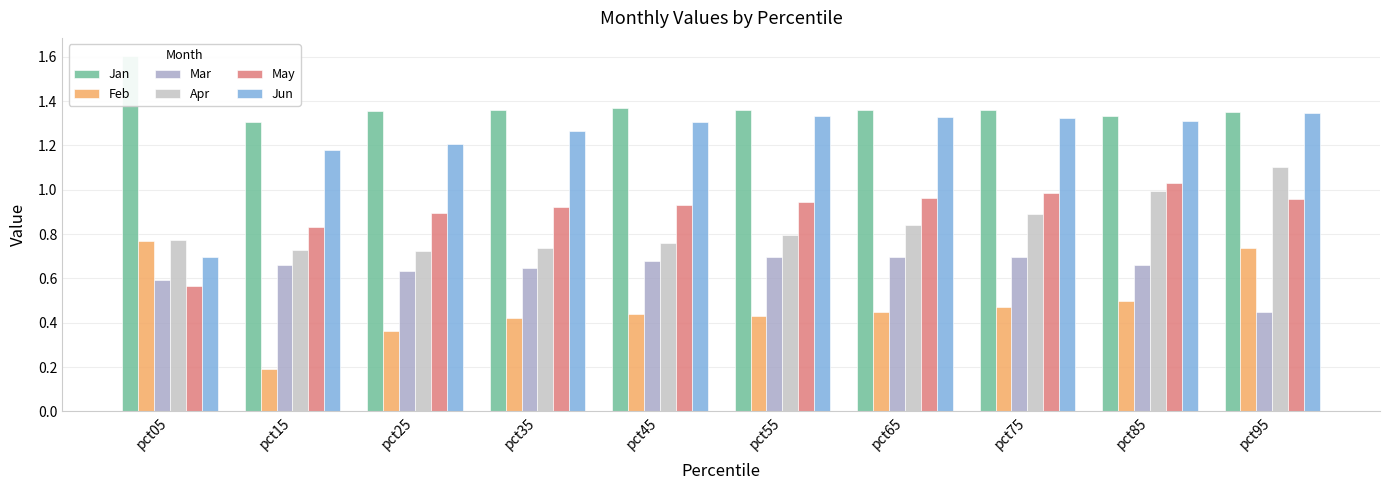

What is the lowest value of the Feb series?

0.2